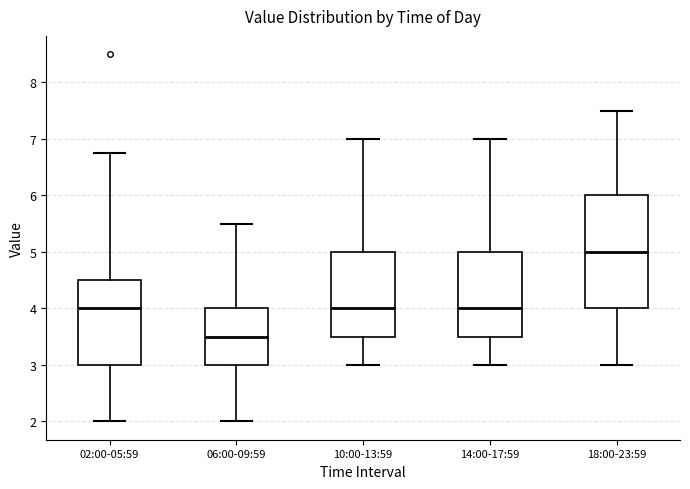

Reading left to right, read every box against the y-axis: the position of its median line, the range the box covers, and the ends of its whiskers. The values are not printed on the chart, so give them approximately, as read against the axis.

02:00-05:59: median 4.0, box 3.0 to 4.5, whiskers 2.0 to 6.8
06:00-09:59: median 3.5, box 3.0 to 4.0, whiskers 2.0 to 5.5
10:00-13:59: median 4.0, box 3.5 to 5.0, whiskers 3.0 to 7.0
14:00-17:59: median 4.0, box 3.5 to 5.0, whiskers 3.0 to 7.0
18:00-23:59: median 5.0, box 4.0 to 6.0, whiskers 3.0 to 7.5